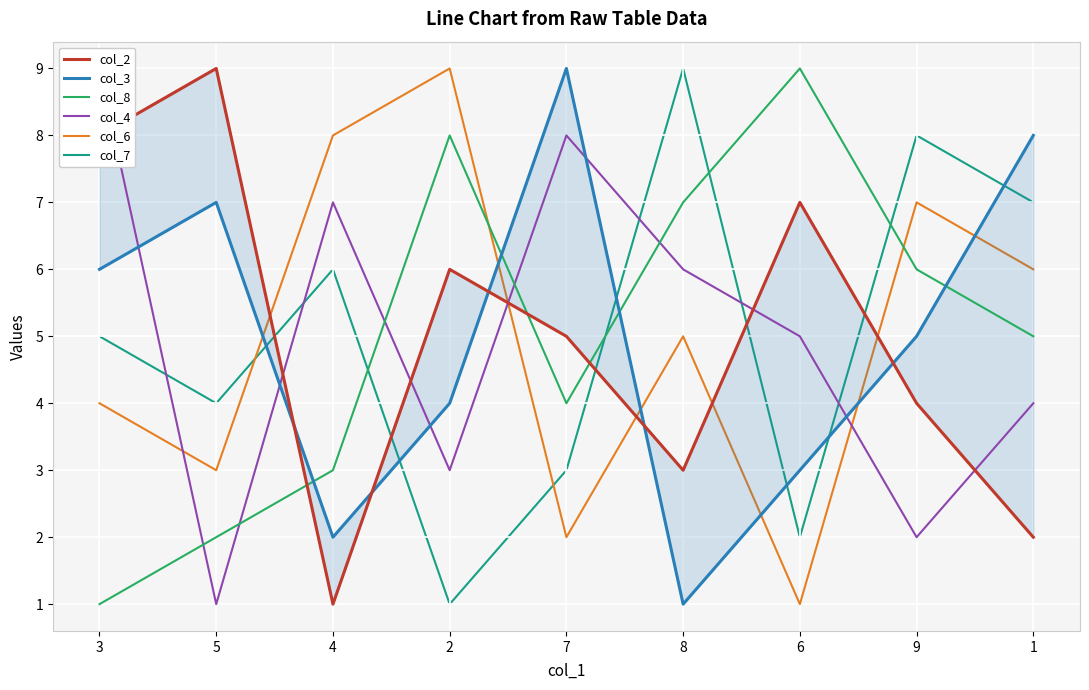

After their last crossing, which series has the higher values: col_4 or col_7?

col_7